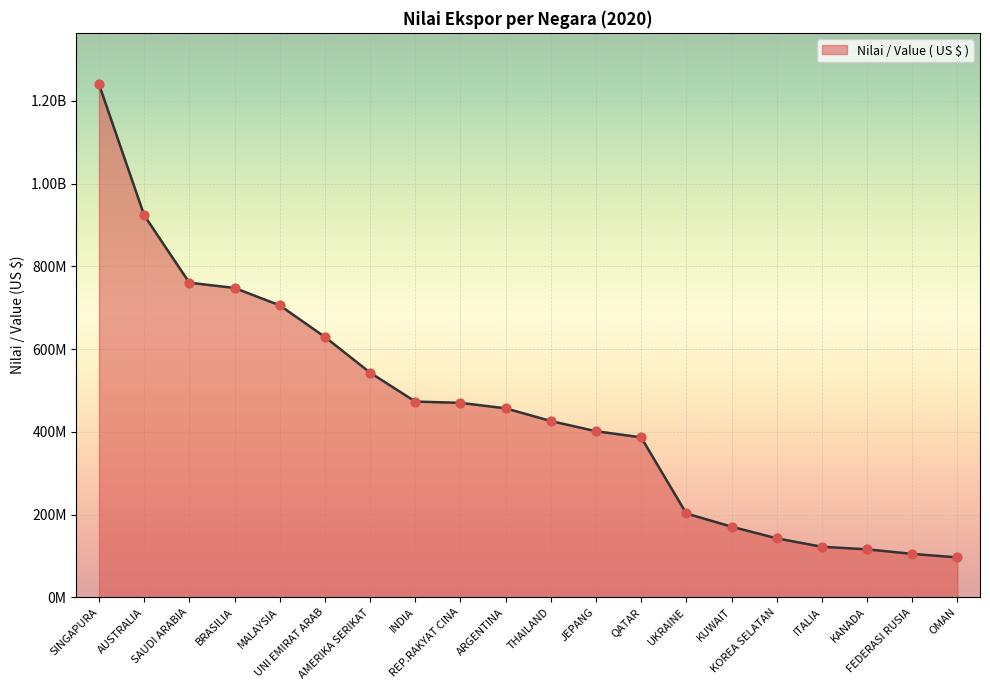

Does the chart have visible grid lines?

Yes